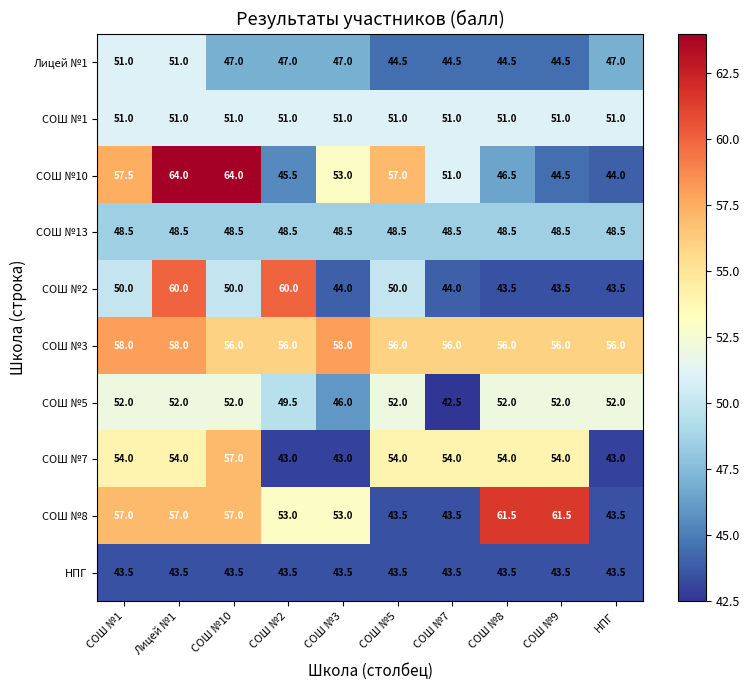

Where is СОШ №5 nearest to the value 47?

СОШ №3